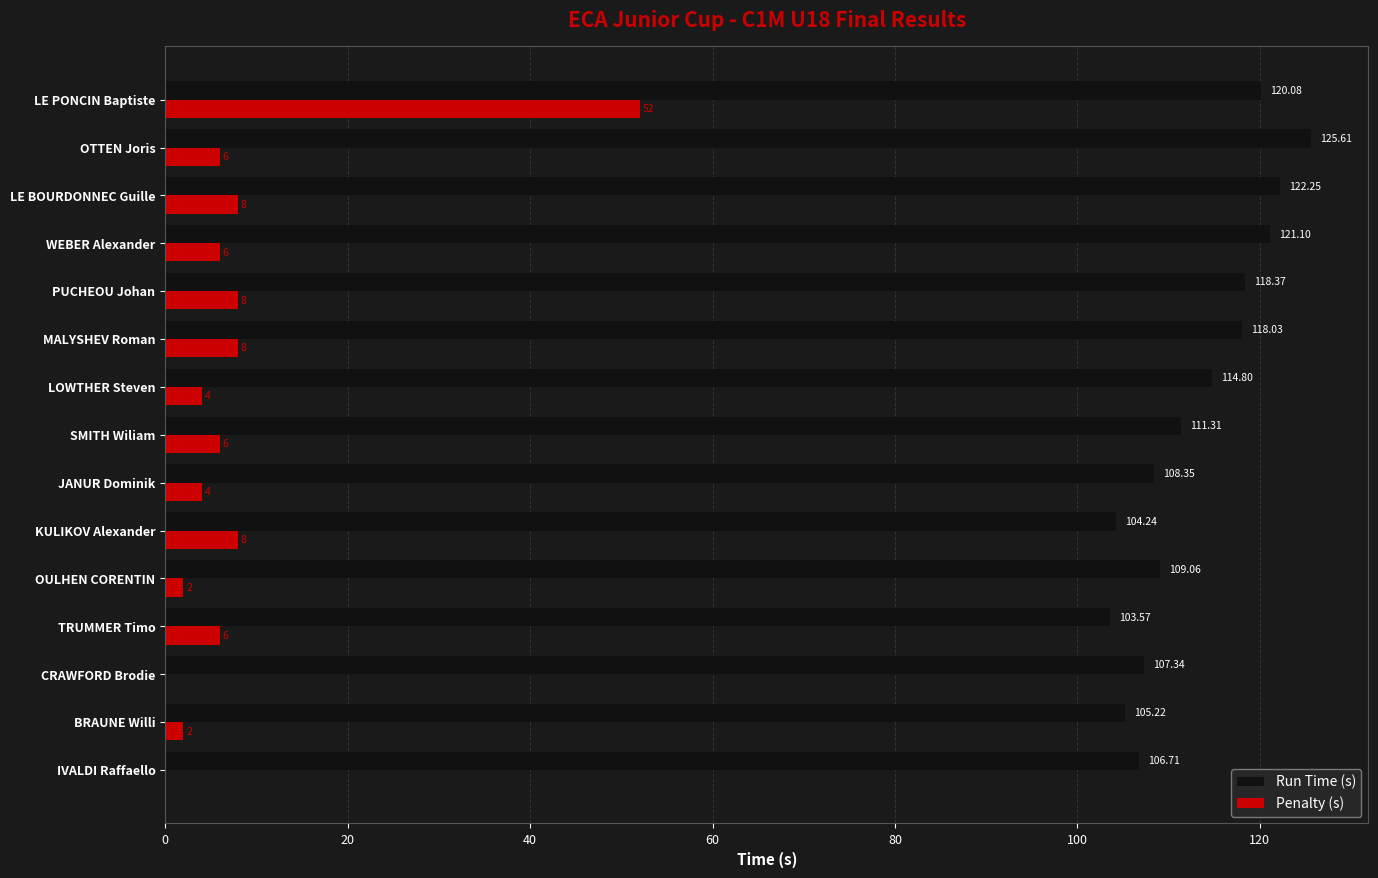

What is the sum of all Penalty (s) values?

120.0